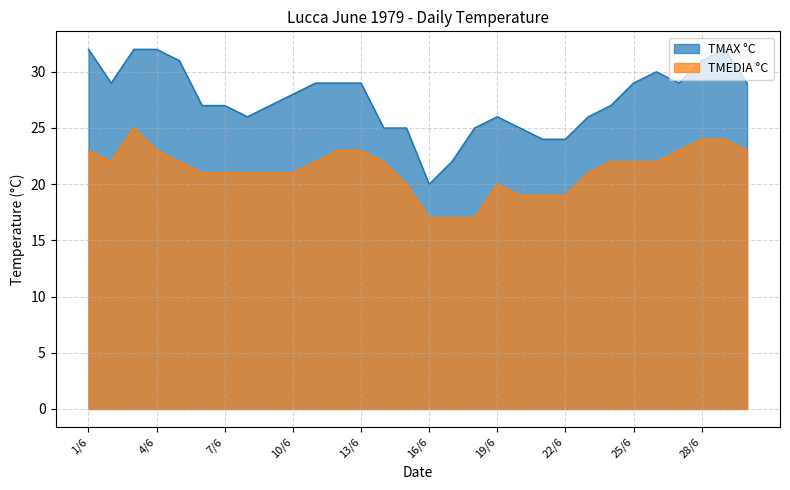

What is the label of the 25th point from the left?

25/6